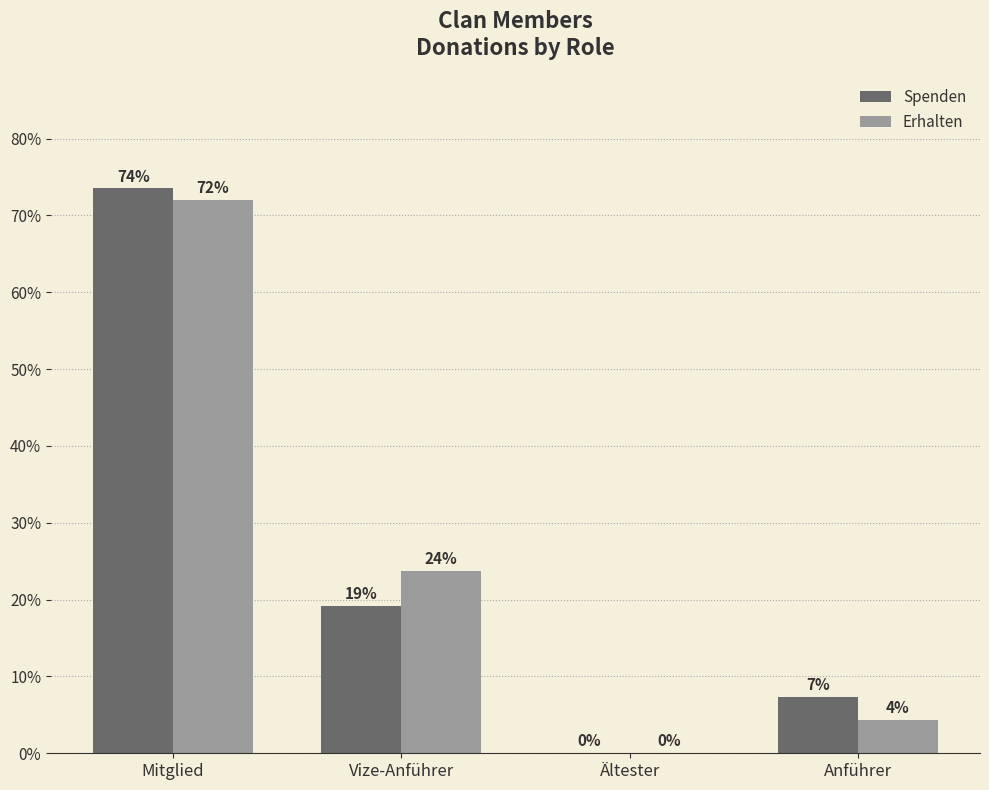

How many groups of bars are there?

4